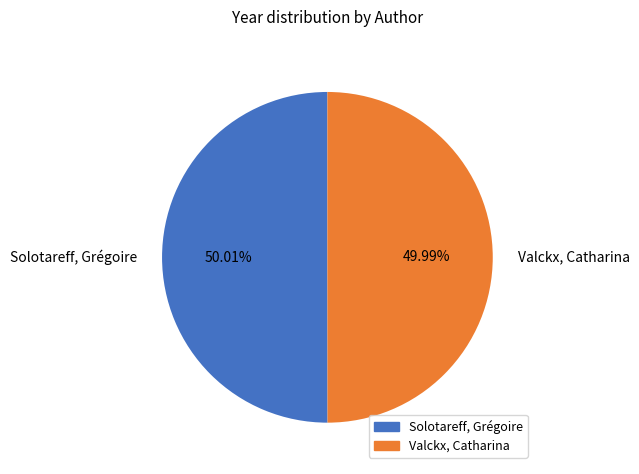

What is the ratio of the value at Solotareff, Grégoire to the value at Valckx, Catharina?

1.0